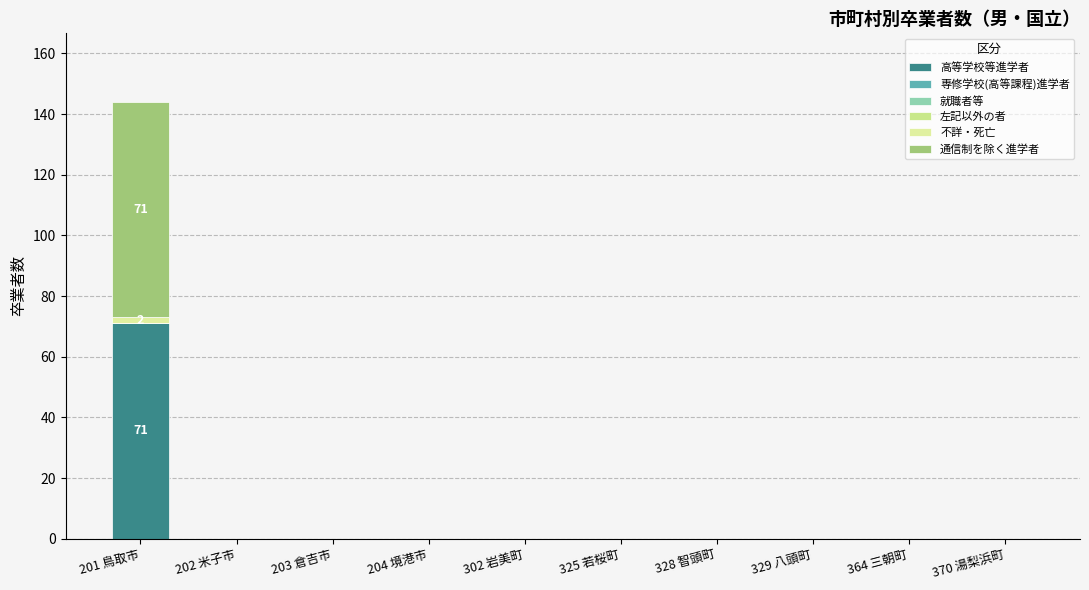

What position from the left is 204 境港市?

4